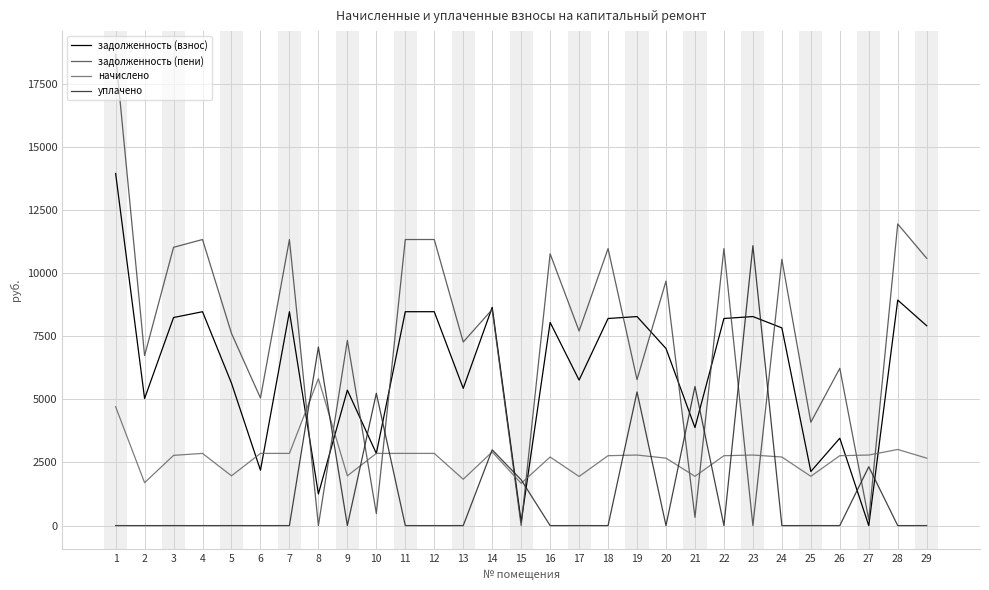

Where is задолженность (взнос) nearest to the value 6969?

20